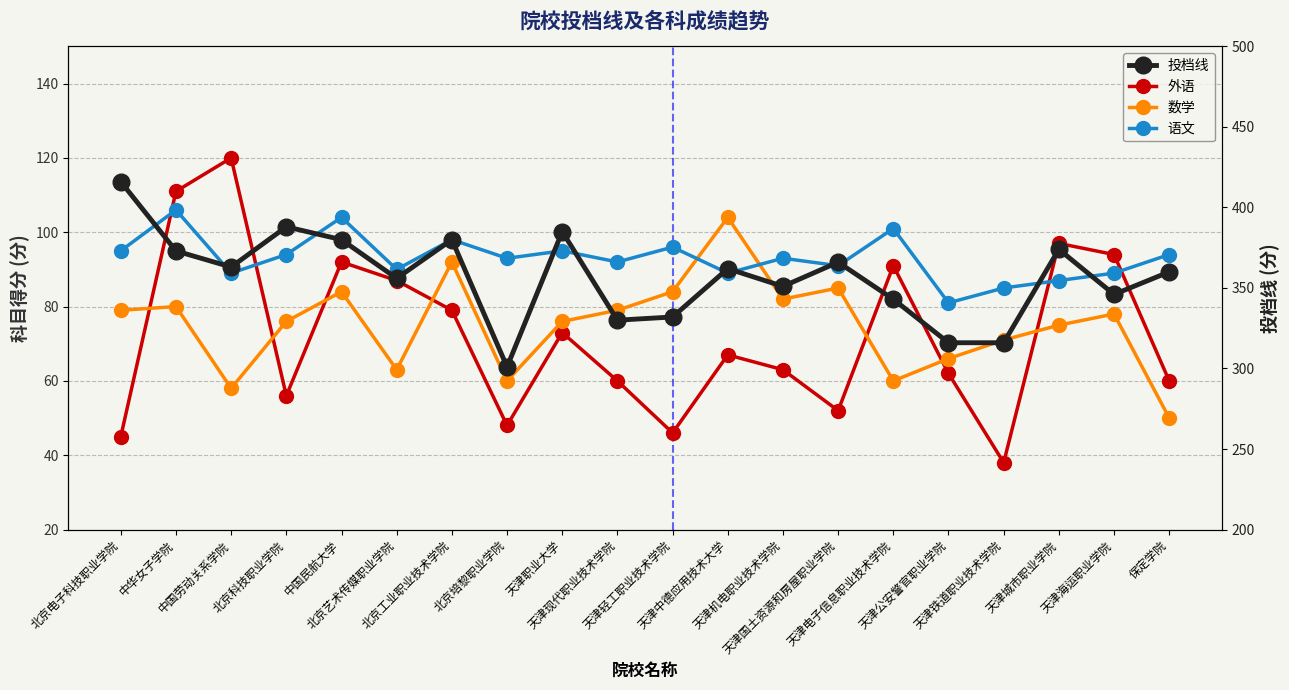

True or false: 语文 has more than 1 points higher than both neighbors.

True